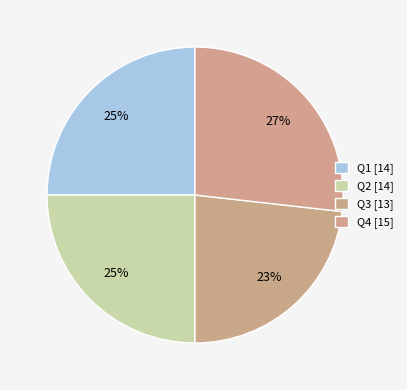

Count the number of slices in the pie.

4